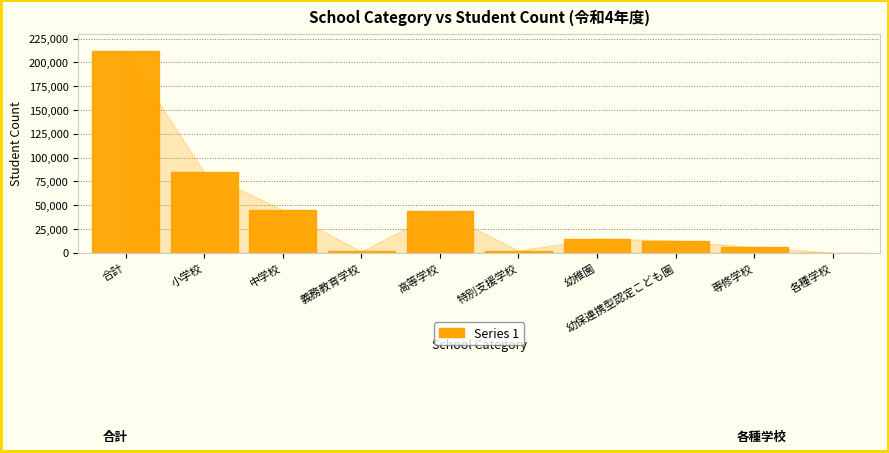

What is the label of the 1st bar from the right?

各種学校